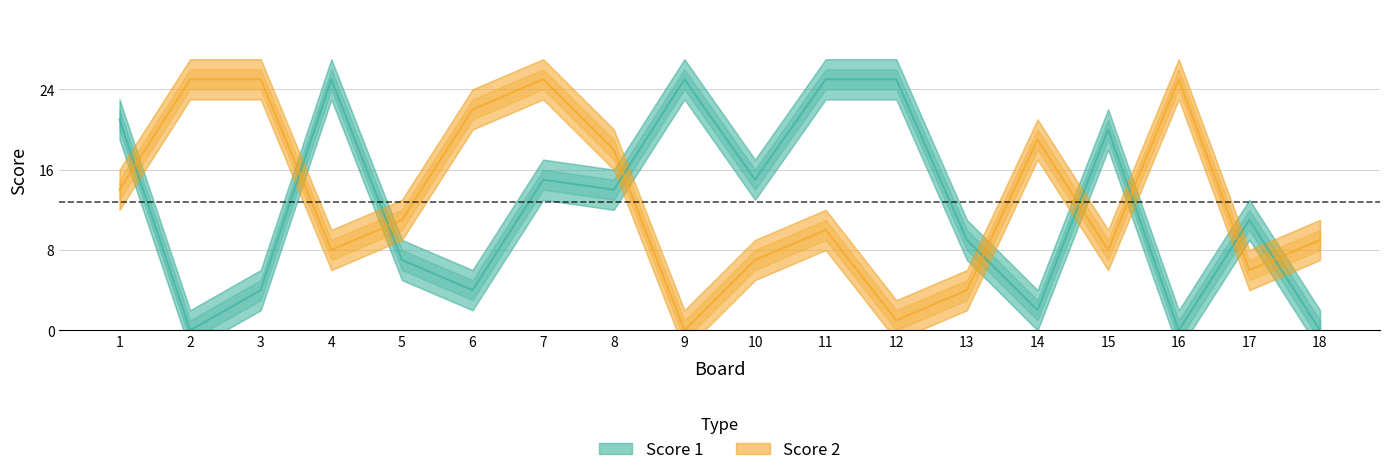

What is the value of the Score 1 point at the 3rd from the left?

4